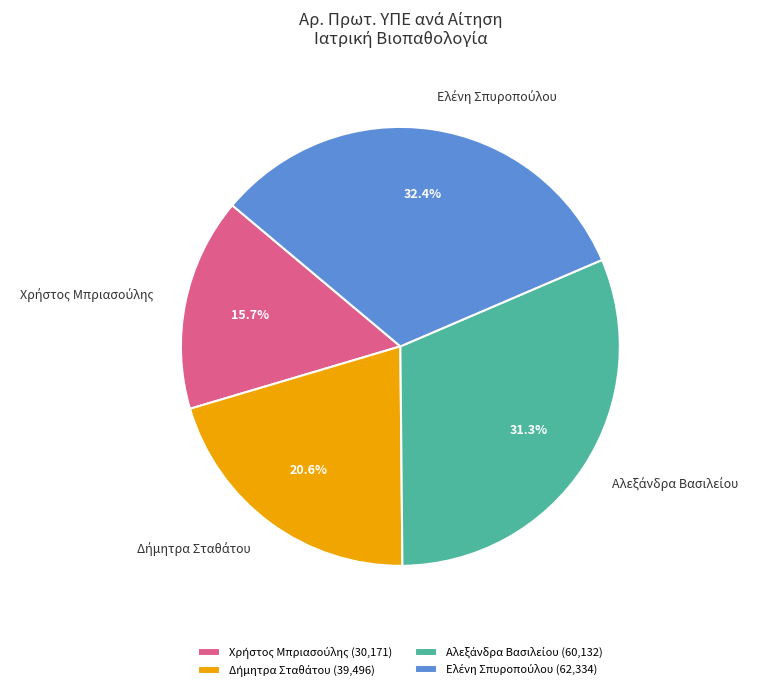

How many slices are in this pie chart?

4